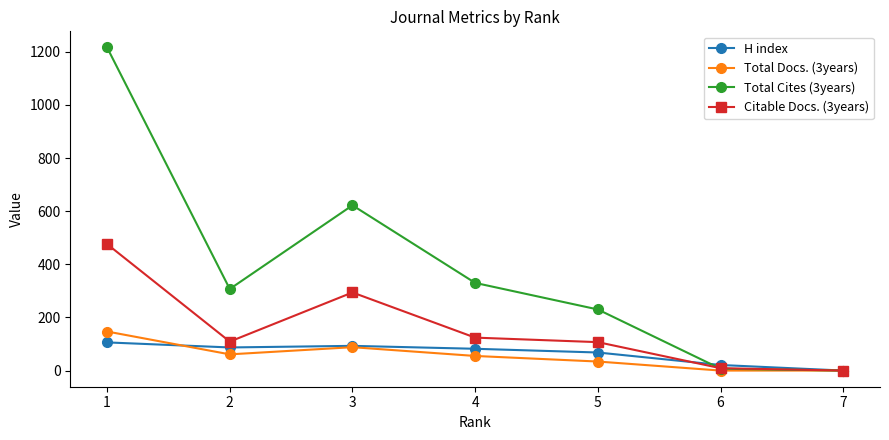

Does the chart display data point markers on the line(s)?

Yes